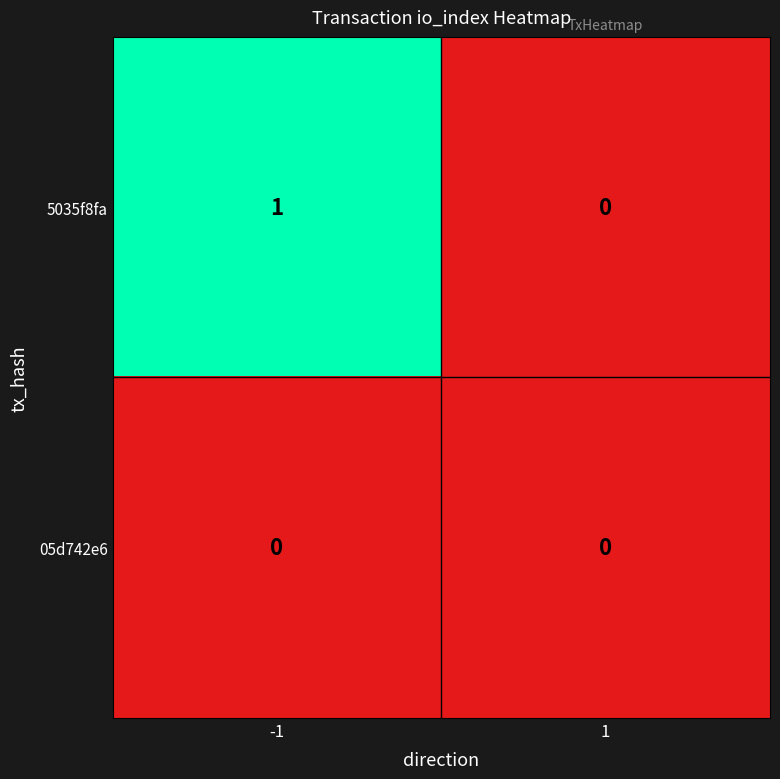

Reading left to right, transcribe all the data shown in this chart.

5035f8fa: -1=1	1=0
05d742e6: -1=0	1=0